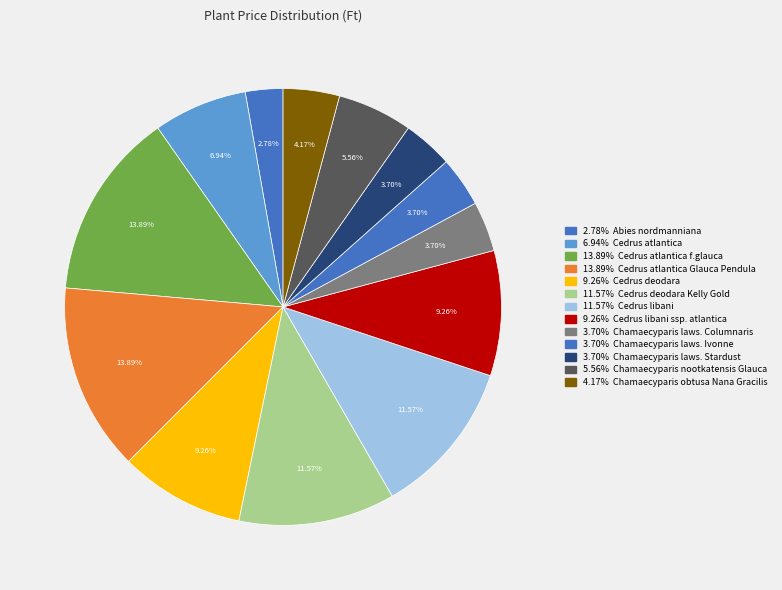

Count the number of slices in the pie.

13